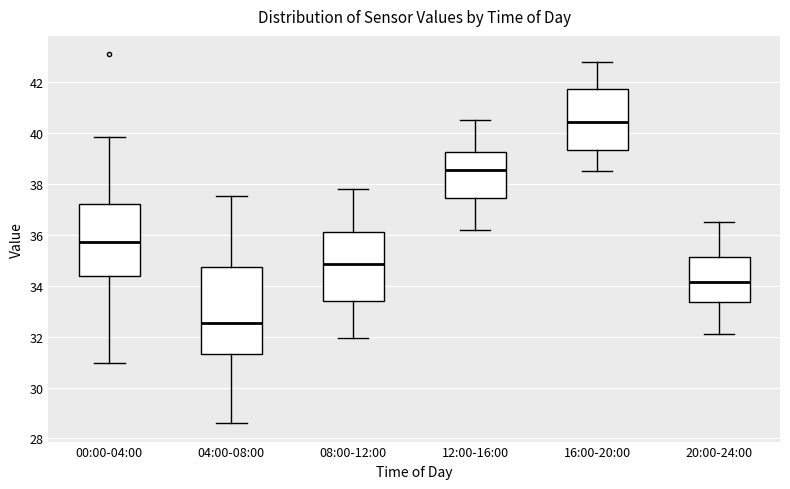

Reading left to right, read every box against the y-axis: the position of its median line, the range the box covers, and the ends of its whiskers. The values are not printed on the chart, so give them approximately, as read against the axis.

00:00-04:00: median 35.8, box 34.4 to 37.2, whiskers 31.0 to 39.8
04:00-08:00: median 32.6, box 31.4 to 34.8, whiskers 28.6 to 37.6
08:00-12:00: median 34.8, box 33.4 to 36.2, whiskers 32.0 to 37.8
12:00-16:00: median 38.6, box 37.4 to 39.2, whiskers 36.2 to 40.6
16:00-20:00: median 40.4, box 39.4 to 41.8, whiskers 38.6 to 42.8
20:00-24:00: median 34.2, box 33.4 to 35.2, whiskers 32.2 to 36.6